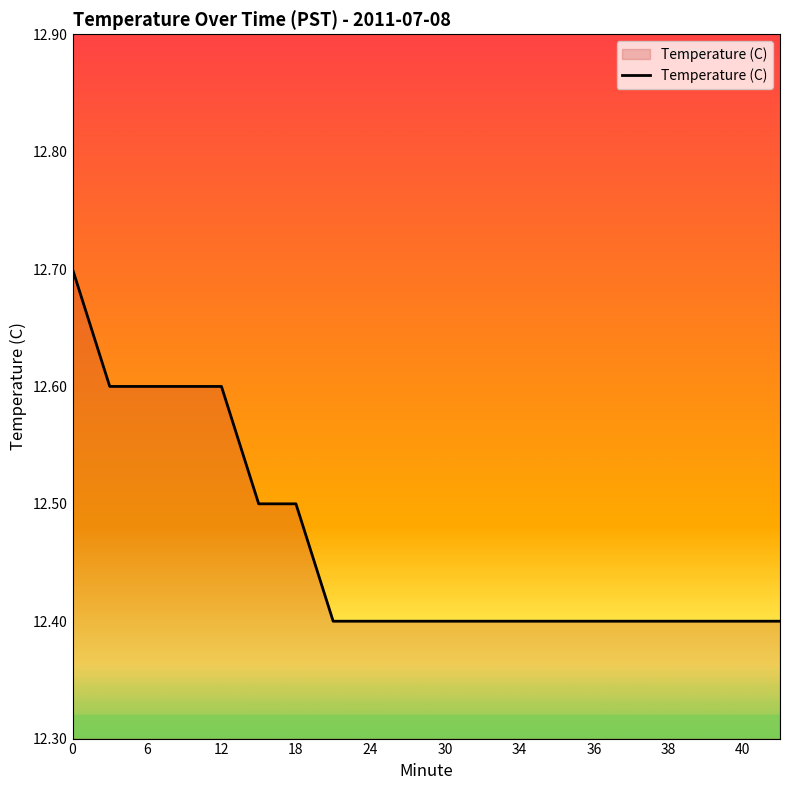

What is the minimum value shown in the chart?

12.4